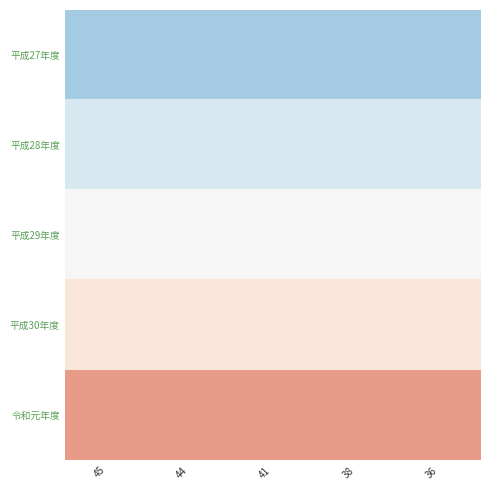

Which series has the widest spread of values?

平成27年度